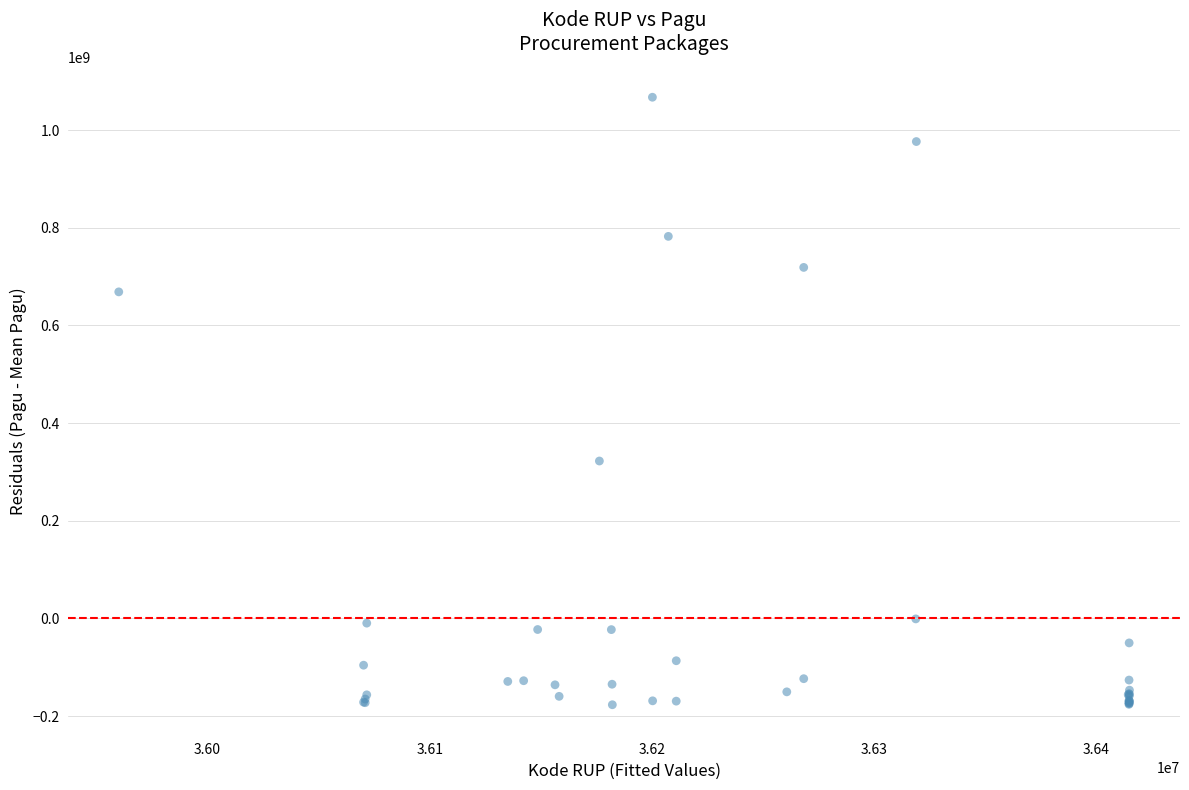

What Y value in the scatter plot is closest to 445150699?

322242699.2